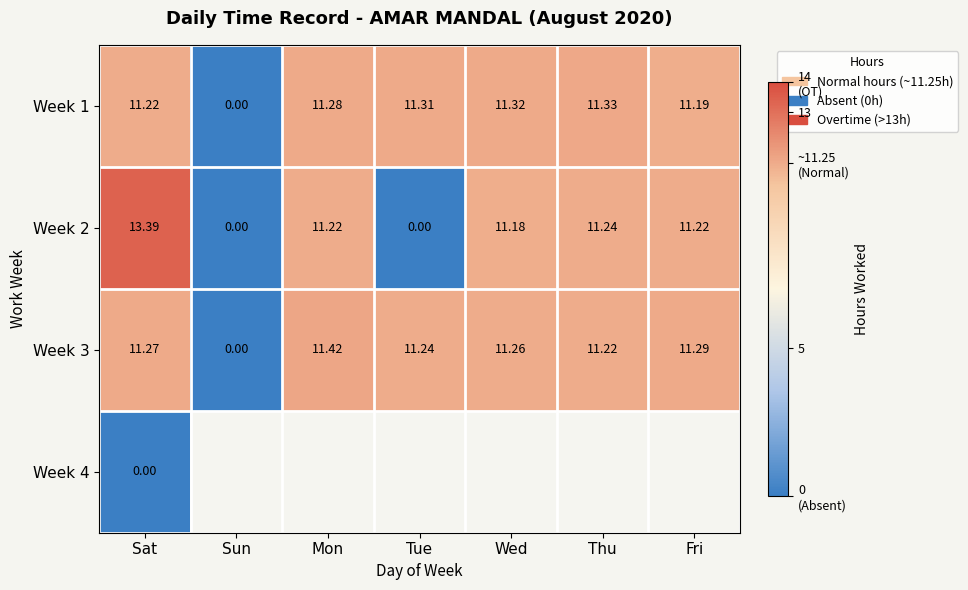

At how many categories does at least one series exceed 7?

6